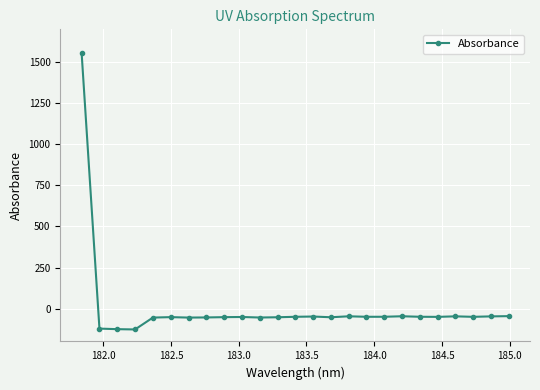

True or false: there are more than 1 points higher than both neighbors.

True